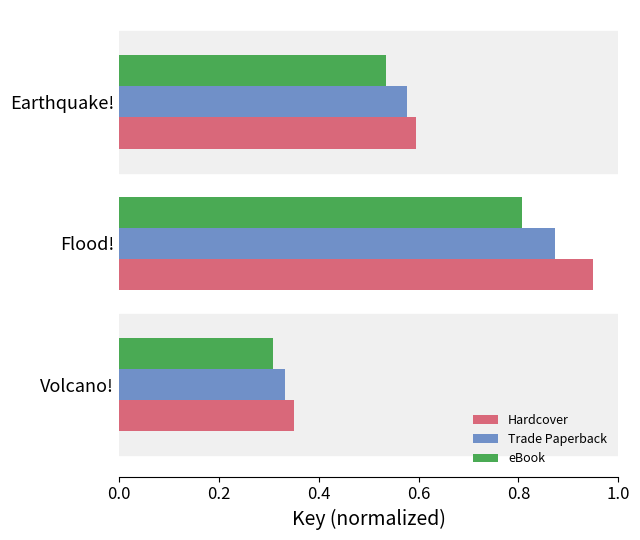

Which label corresponds to the smallest value in the chart?

Volcano!